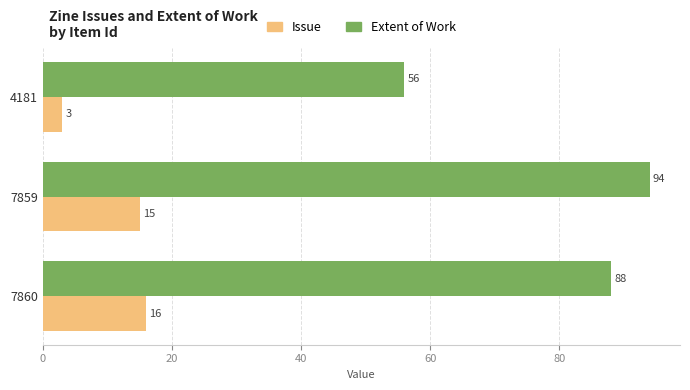

The value of Issue at 4181 is 3. True or false?

True